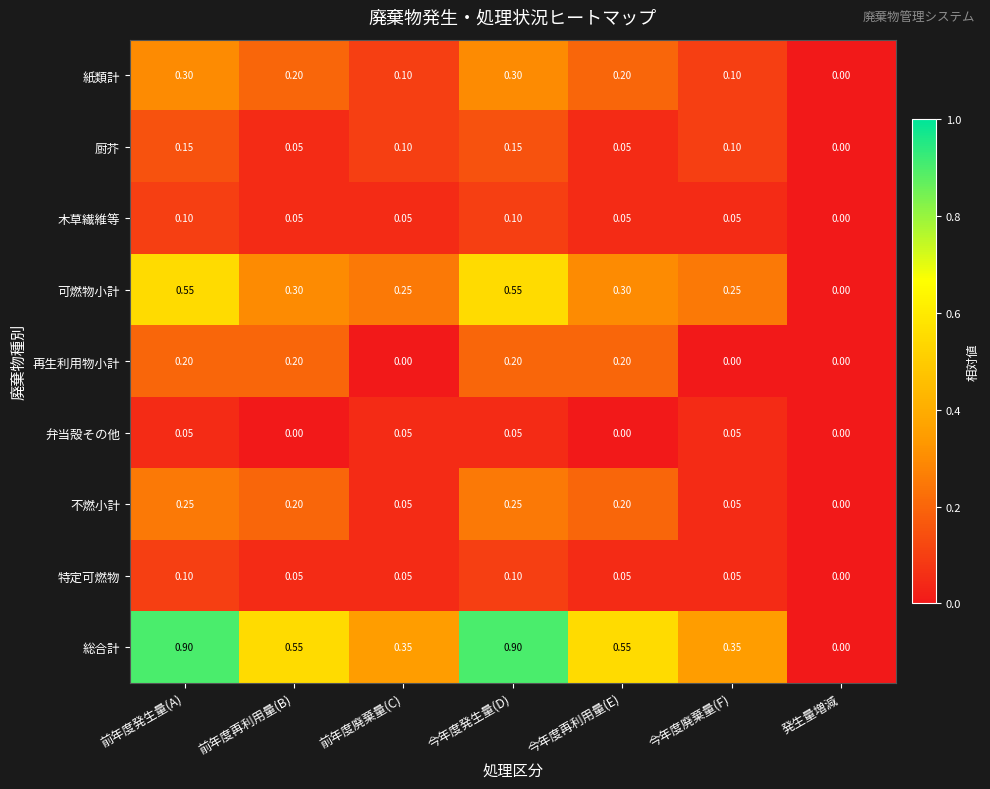

Which series has the largest range (max minus min)?

総合計